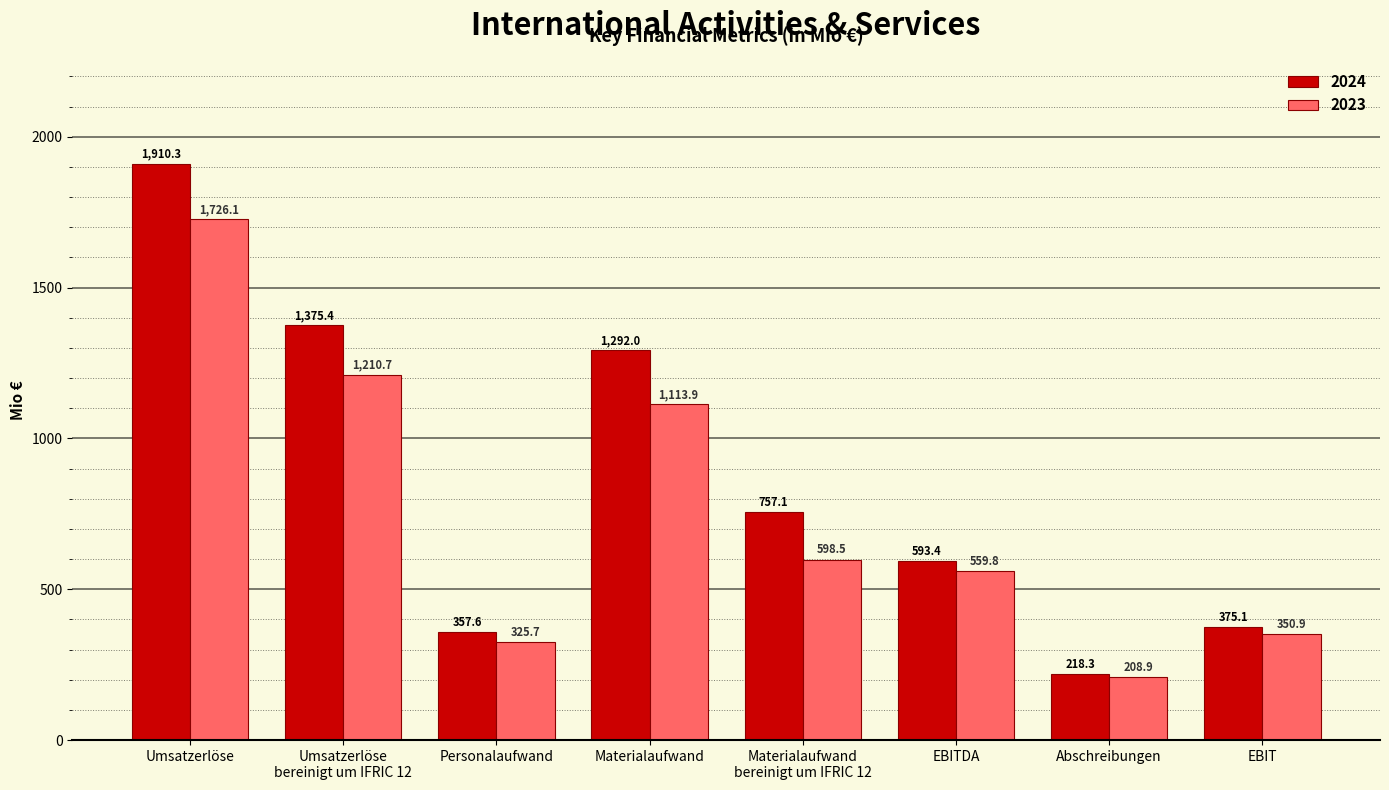

What is the sum of the 2024 values at Materialaufwand
bereinigt um IFRIC 12 and Umsatzerlöse
bereinigt um IFRIC 12?

2132.5